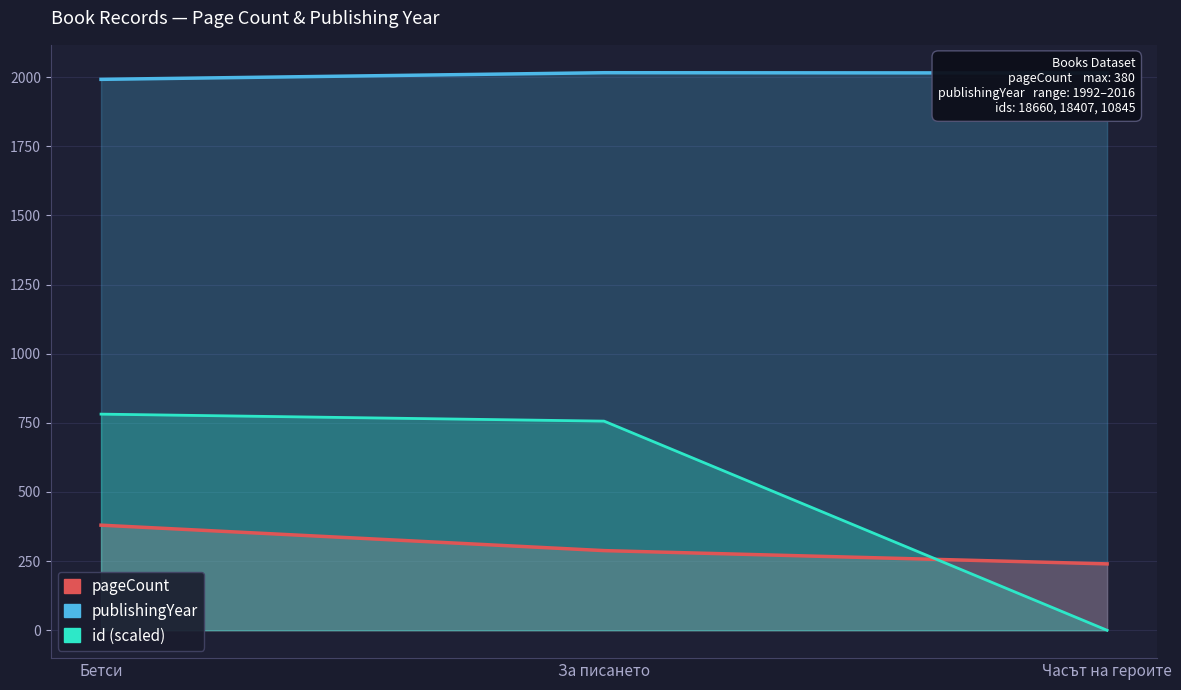

What are all the series names shown in the legend?

pageCount, publishingYear, id (scaled)